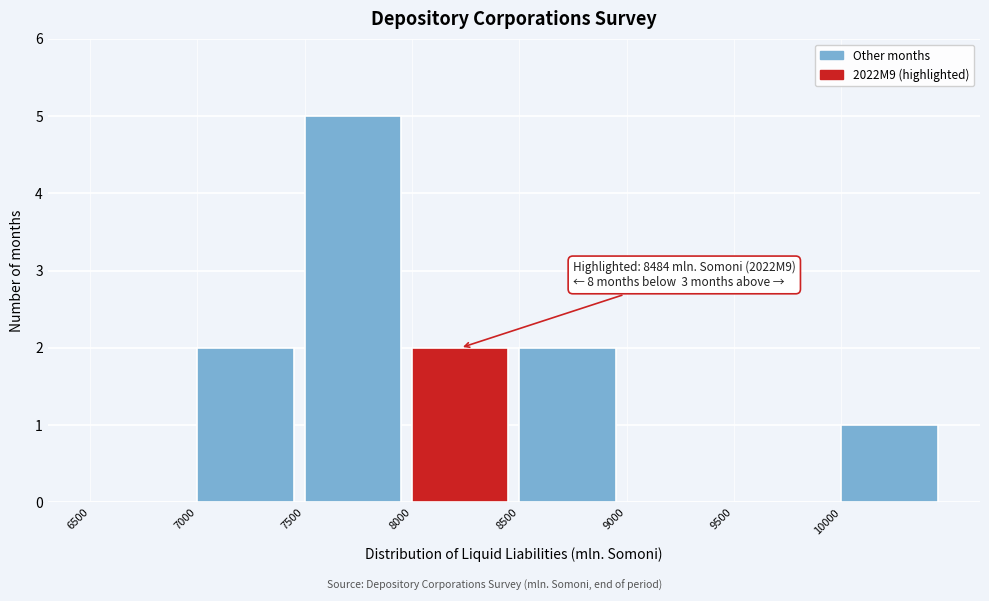

Which range on the x-axis has the tallest bar?

7500 to 8000